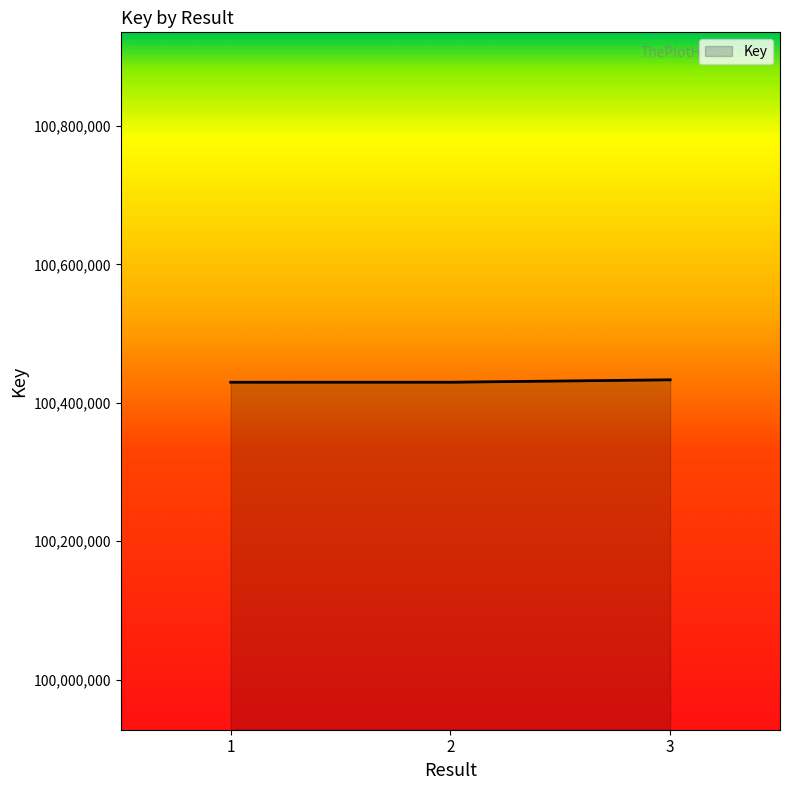

What is the maximum value shown in the chart?

100433270